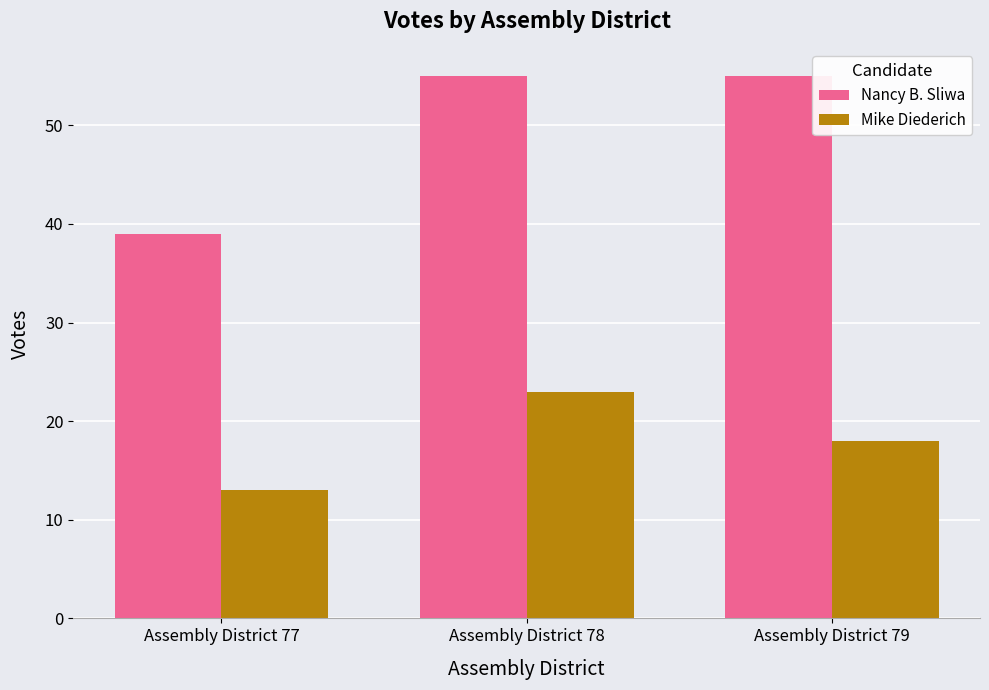

Reading right to left, transcribe all the data shown in this chart.

Nancy B. Sliwa: Assembly District 79=55	Assembly District 78=55	Assembly District 77=39
Mike Diederich: Assembly District 79=18	Assembly District 78=23	Assembly District 77=13